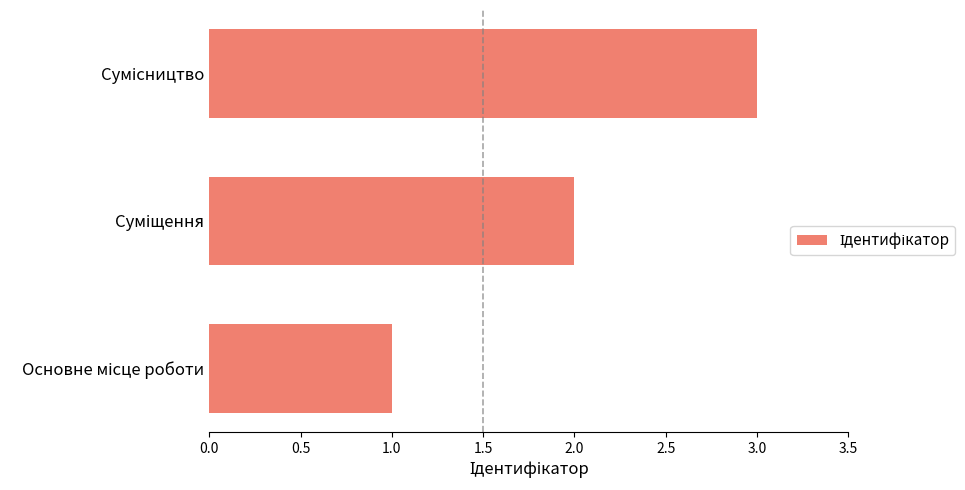

What is the sum of all values?

6